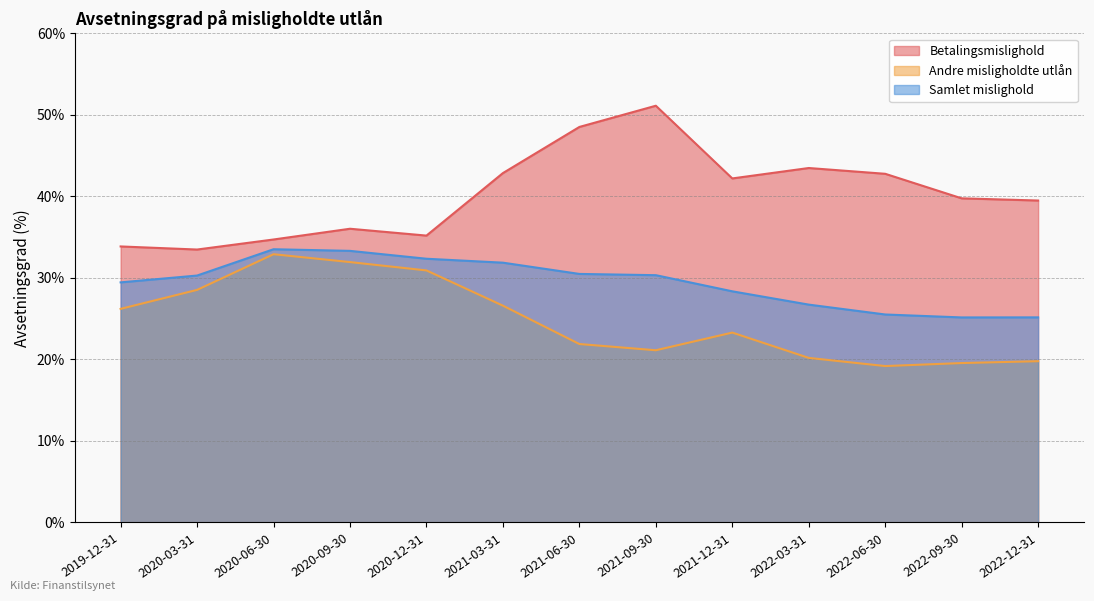

At which label does Andre misligholdte utlån first exceed 23?

2019-12-31